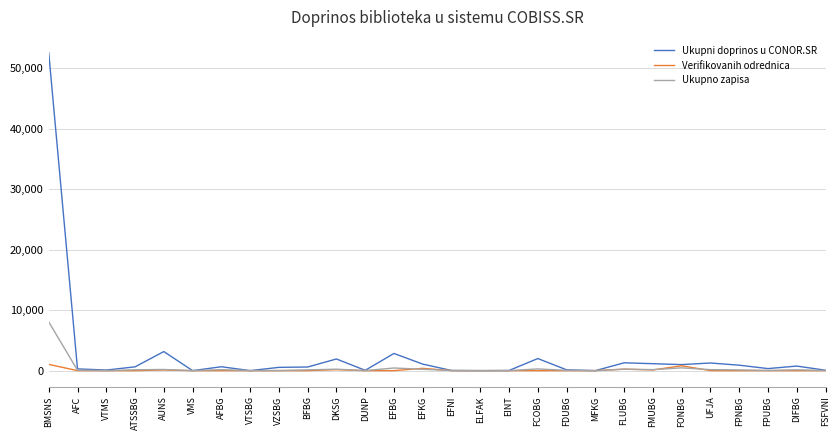

List the series in order of their peak value, highest first.

Ukupni doprinos u CONOR.SR, Ukupno zapisa, Verifikovanih odrednica